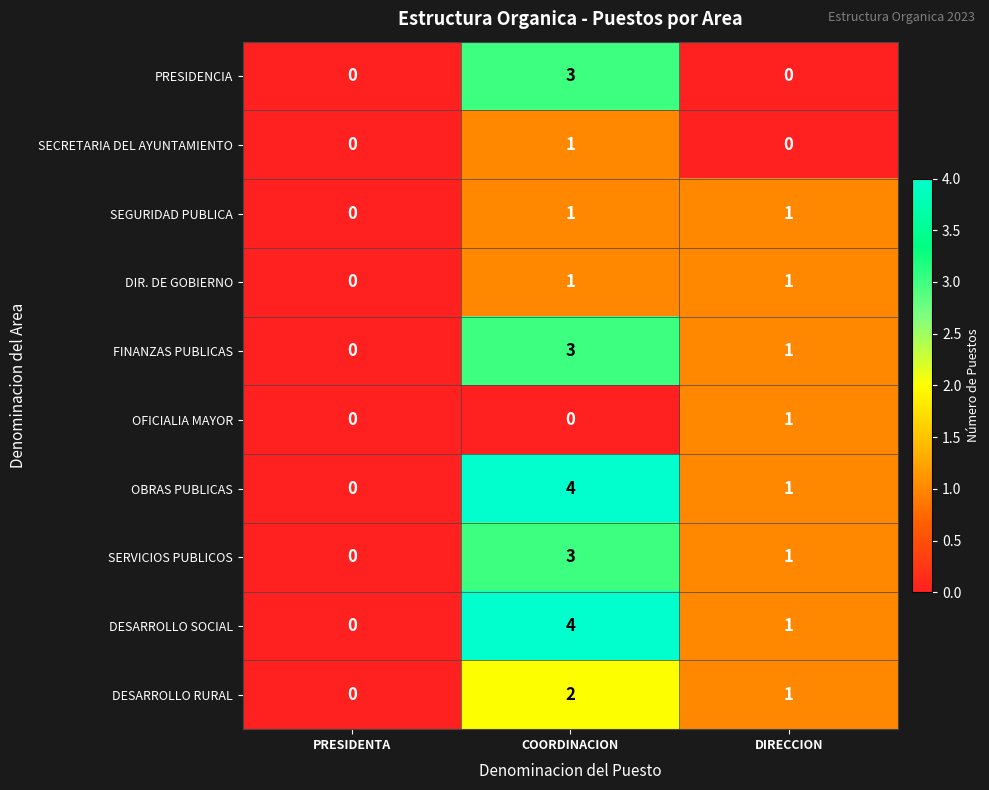

Which category has the highest value in the DESARROLLO SOCIAL series?

COORDINACION